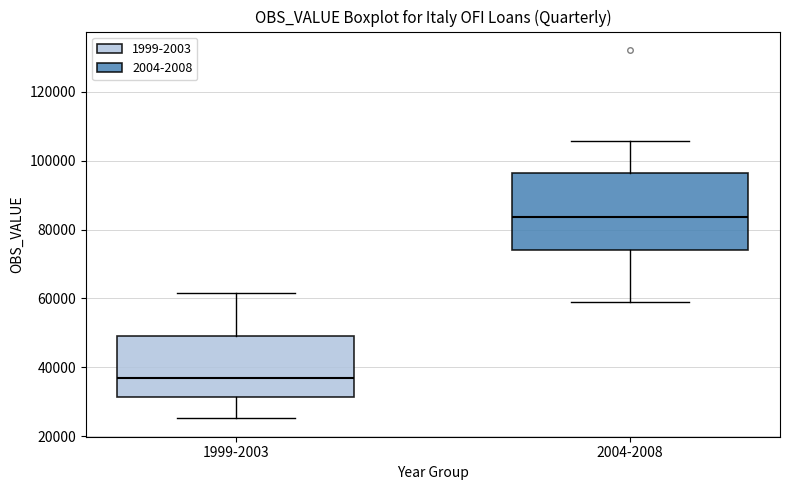

Reading left to right, read every box against the y-axis: the position of its median line, the range the box covers, and the ends of its whiskers. The values are not printed on the chart, so give them approximately, as read against the axis.

1999-2003: median 36000, box 32000 to 50000, whiskers 26000 to 62000
2004-2008: median 84000, box 74000 to 96000, whiskers 58000 to 106000